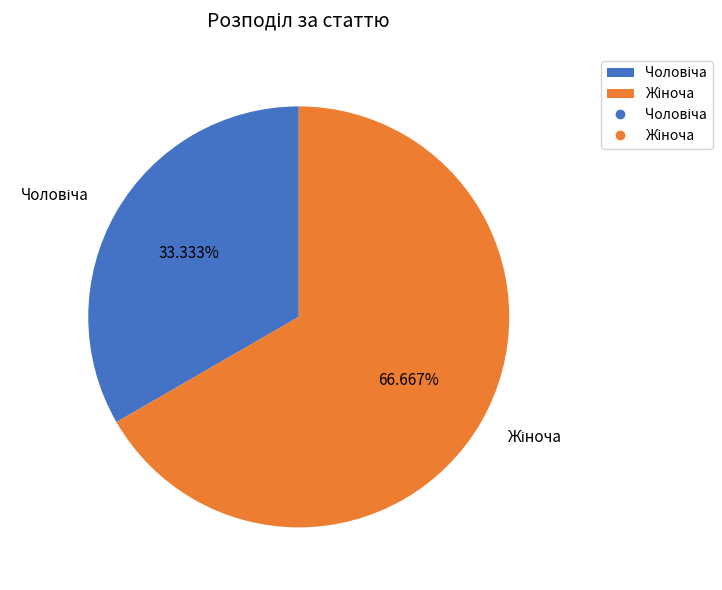

How many slices are in this pie chart?

2